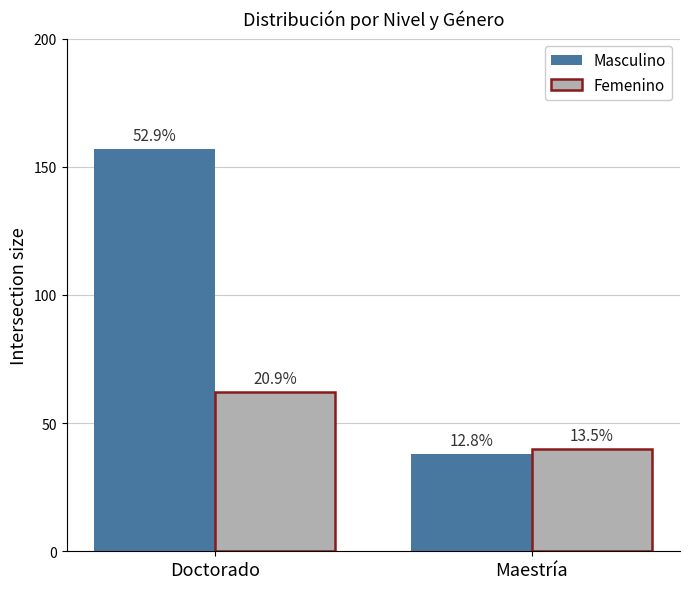

How many bars are there in each group?

2